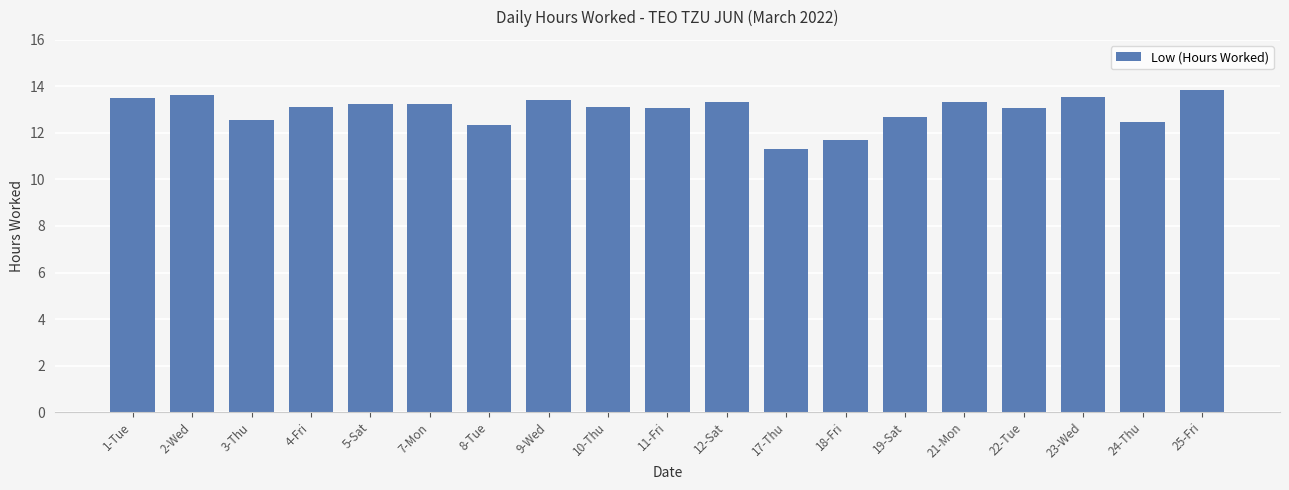

What is the value of the 4th bar from the left?

13.1